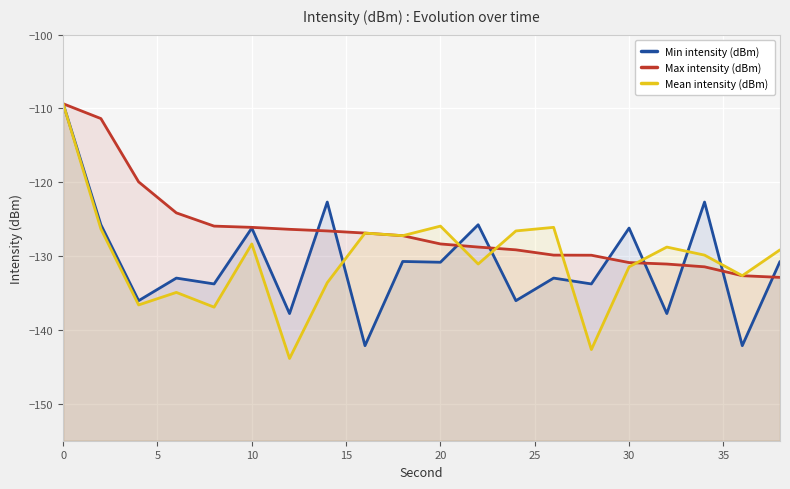

List the series in order of their peak value, lowest first.

Min intensity (dBm), Max intensity (dBm), Mean intensity (dBm)